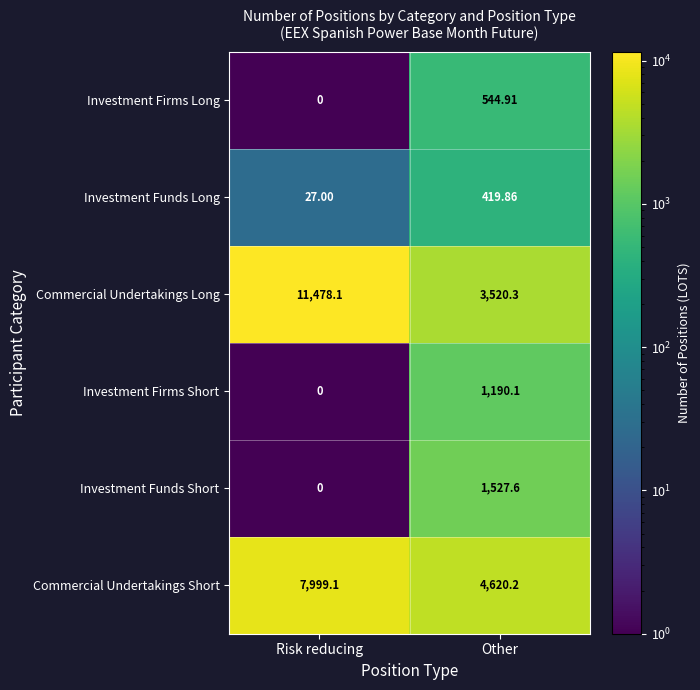

Which series has the largest total across all categories?

Commercial Undertakings Long